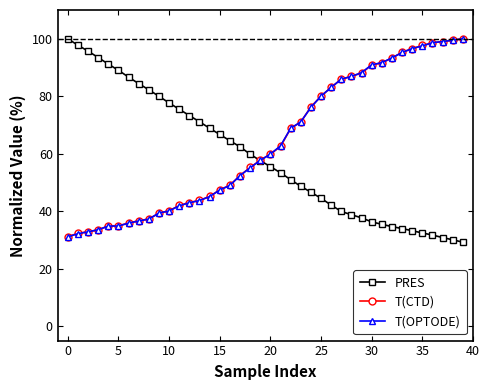

How many lines are shown in the chart?

3